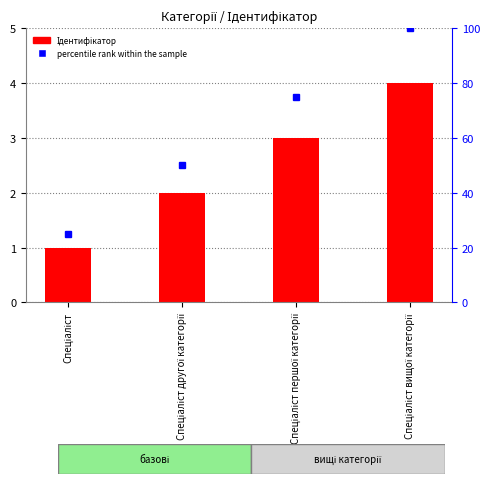

Rank the categories by value from lowest to highest.

Спеціаліст, Спеціаліст другої категорії, Спеціаліст першої категорії, Спеціаліст вищої категорії